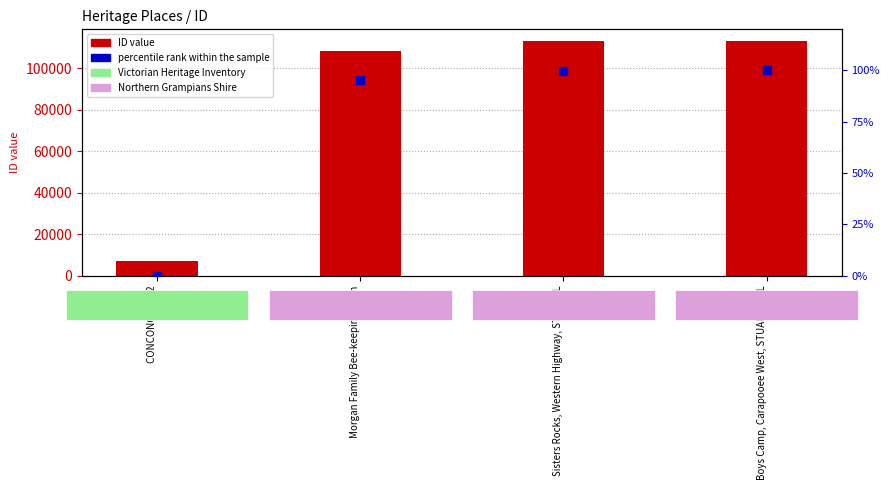

At which category is the sum across all series the highest?

Boys Camp, Carapooee West, STUART MILL